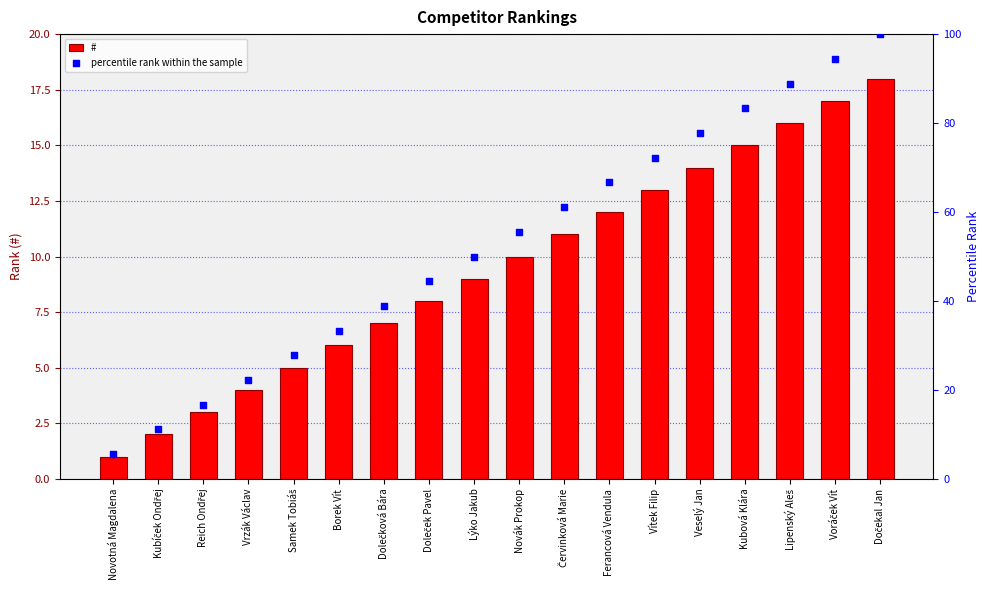

Which series has the largest Y range (max minus min)?

percentile rank within the sample